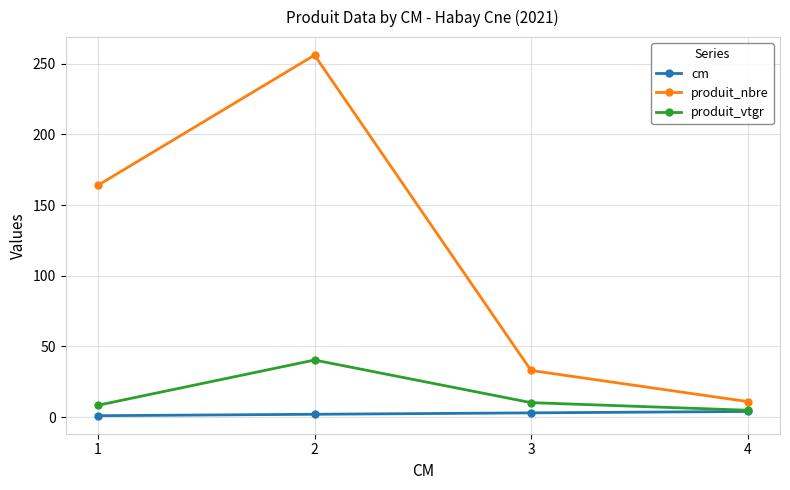

At which label does produit_vtgr reach its peak?

2